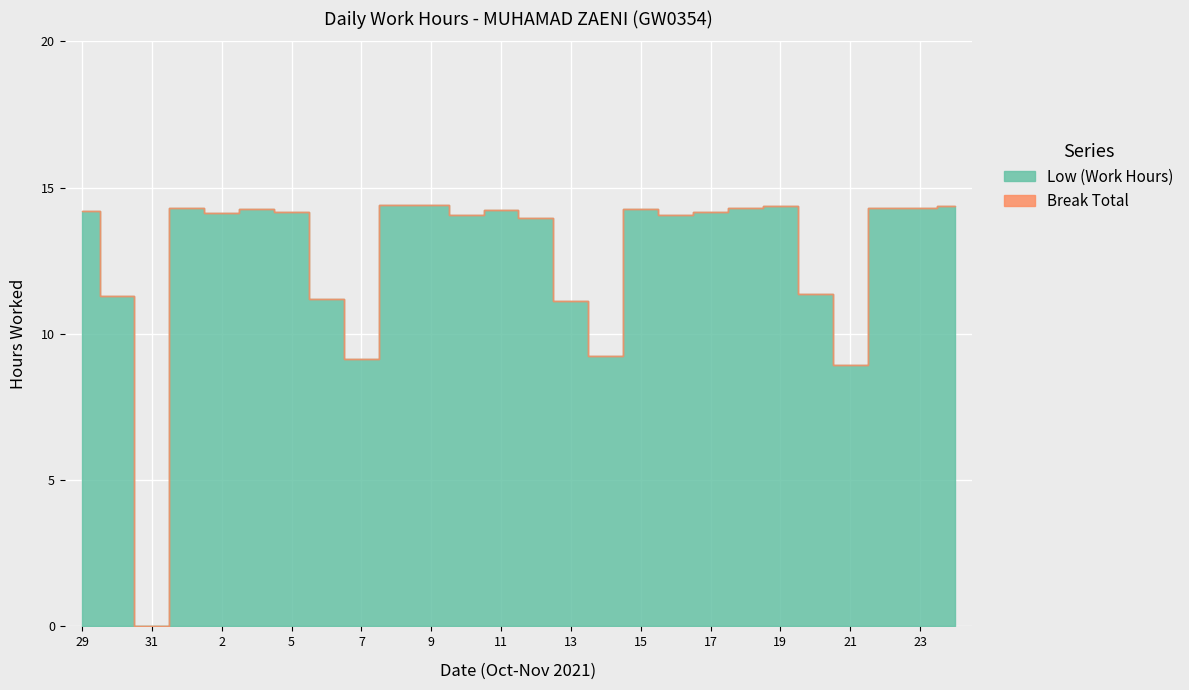

Between 5 and 16, which series saw the biggest shift?

Low (Work Hours)